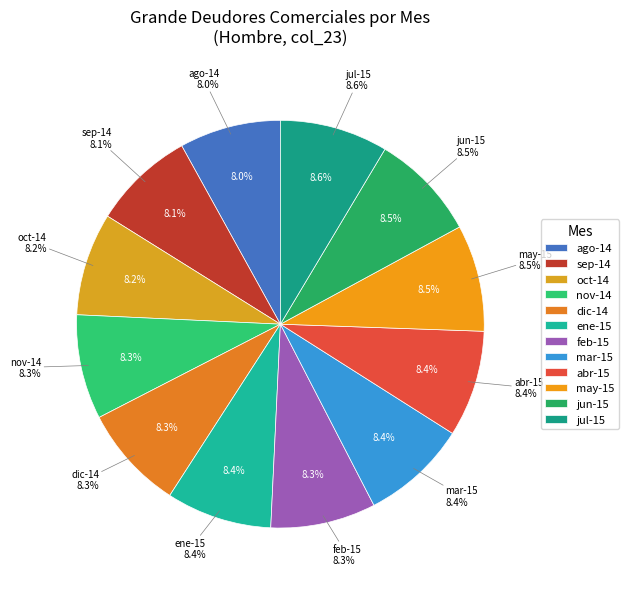

How many slices are in this pie chart?

12